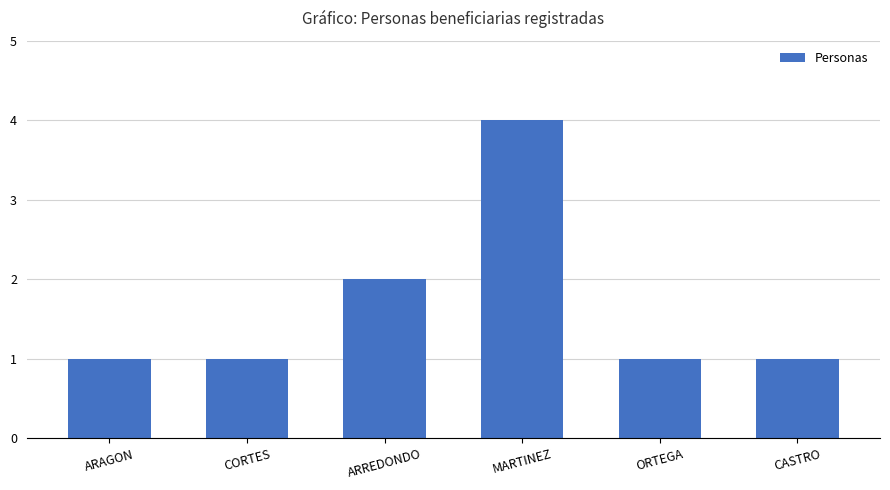

Reading right to left, what are all the values shown in this chart?

1	1	4	2	1	1